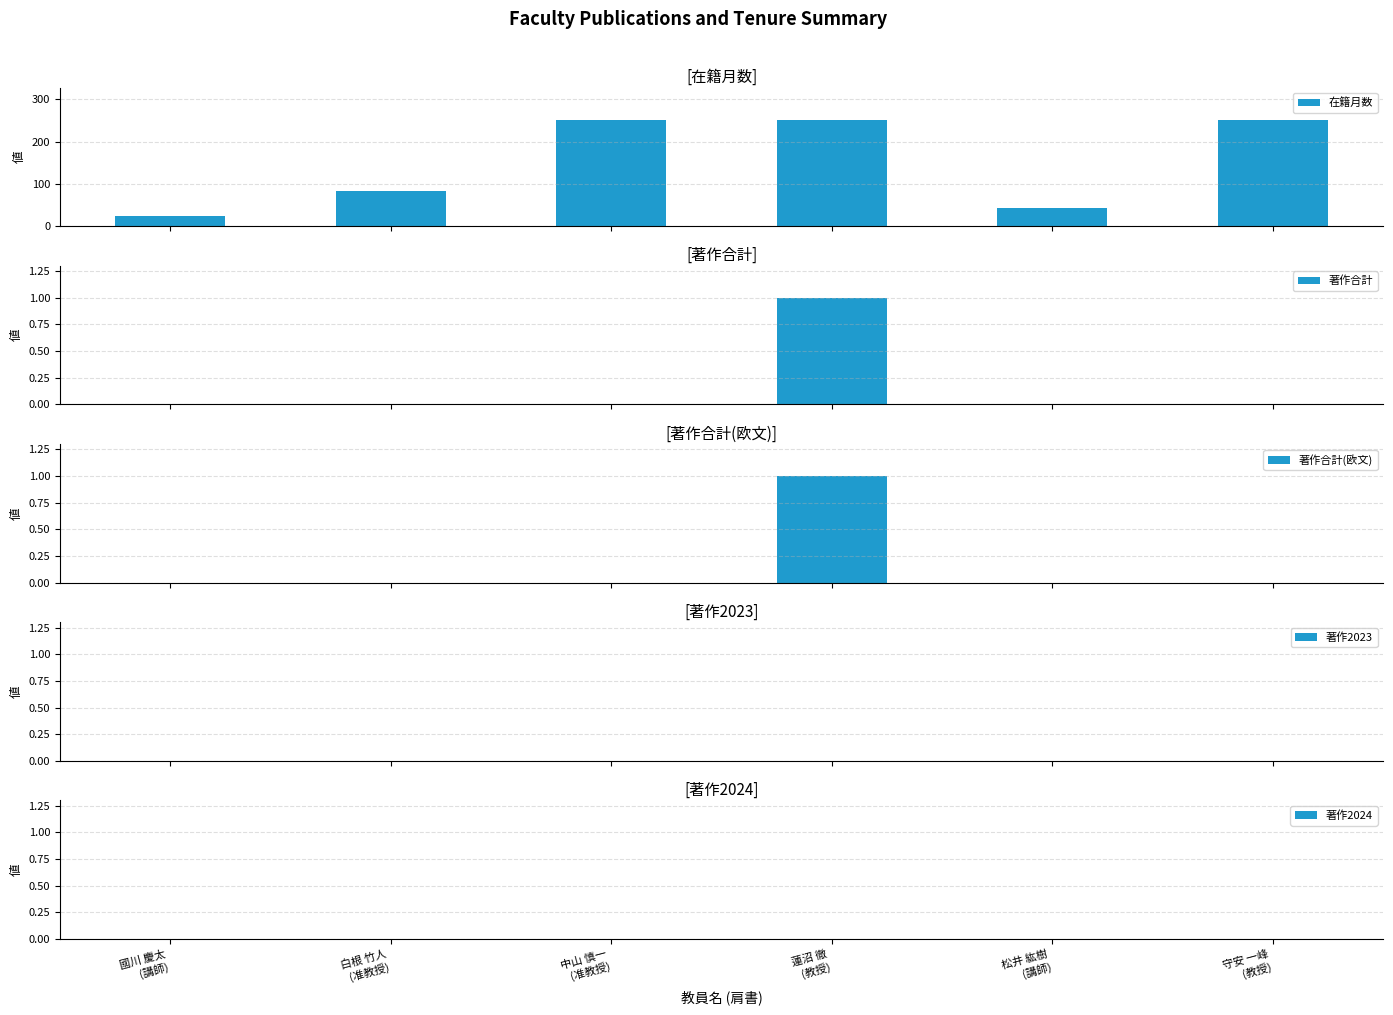

Does the chart contain stacked bars?

No